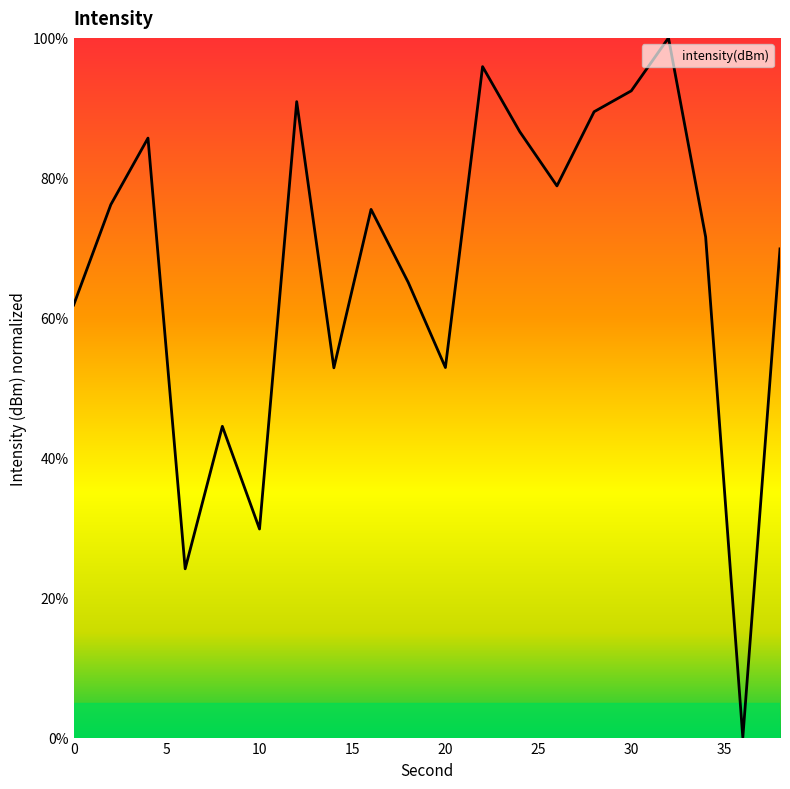

What is the maximum value shown in the chart?

100.0